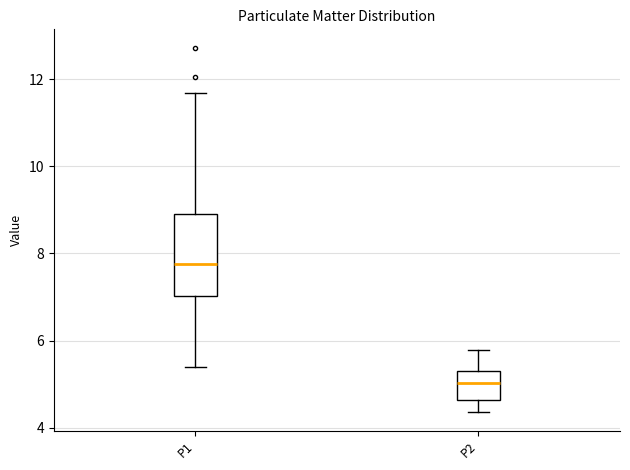

Reading left to right, read every box against the y-axis: the position of its median line, the range the box covers, and the ends of its whiskers. The values are not printed on the chart, so give them approximately, as read against the axis.

P1: median 7.8, box 7.0 to 8.8, whiskers 5.4 to 11.6
P2: median 5.0, box 4.6 to 5.4, whiskers 4.4 to 5.8